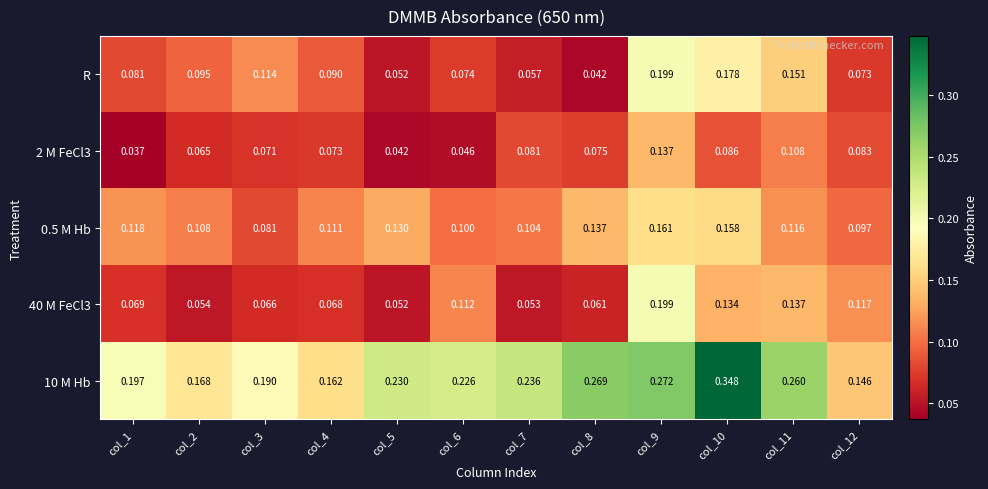

Is the value of 0.5 M Hb at col_2 greater than the value of R at col_4?

Yes